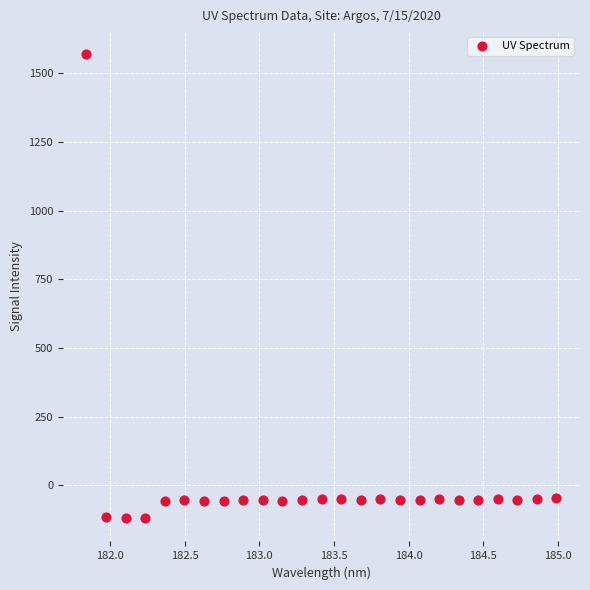

What is the range of Y values (max minus min)?

1688.5